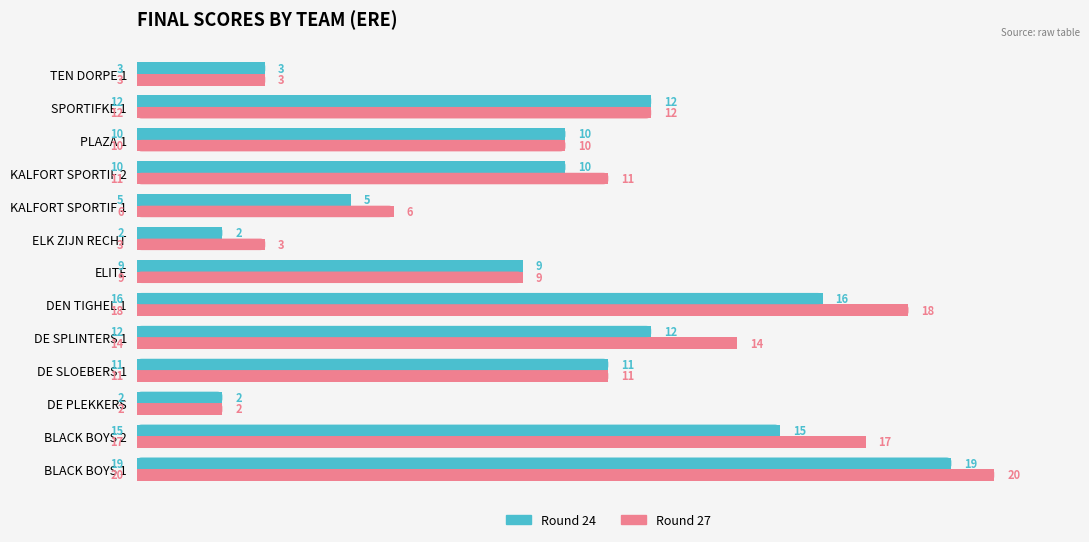

Is the value of Round 24 at DE PLEKKERS greater than the value of Round 27 at BLACK BOYS 1?

No